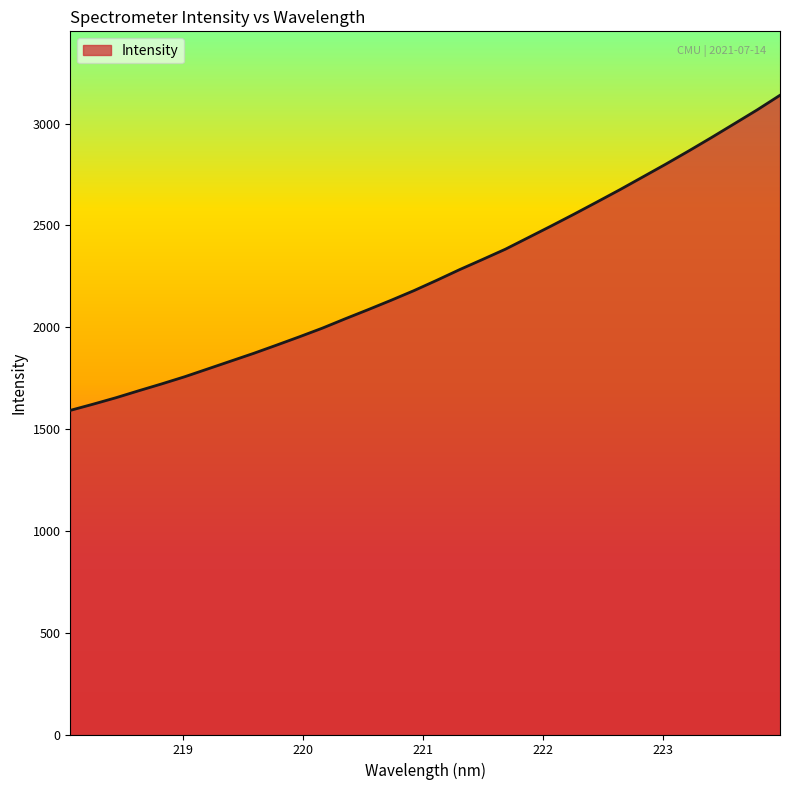

What is the minimum value shown in the chart?

1591.5